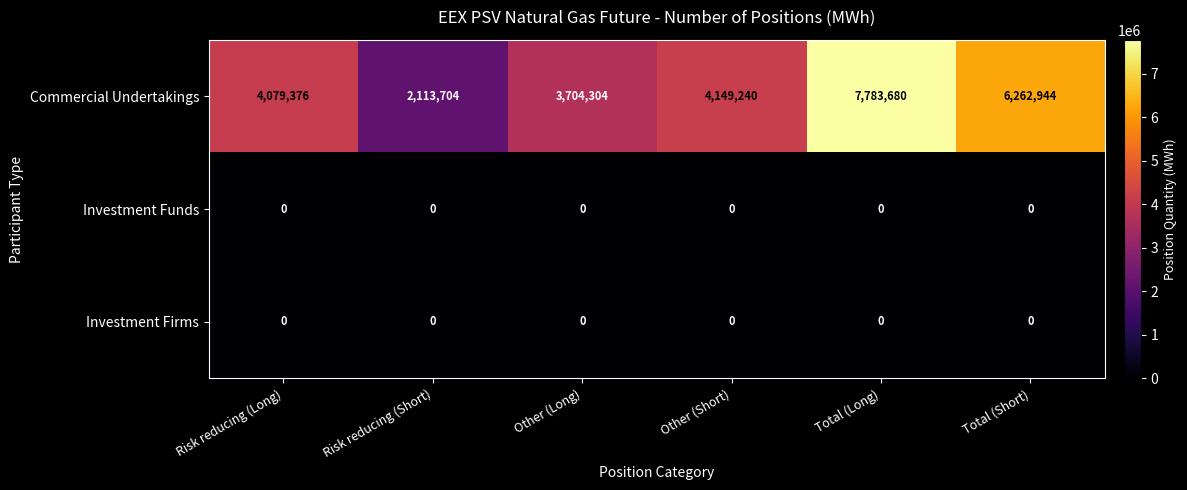

Reading left to right, transcribe all the data shown in this chart.

Commercial Undertakings: Risk reducing (Long)=4079376	Risk reducing (Short)=2113704	Other (Long)=3704304	Other (Short)=4149240	Total (Long)=7783680	Total (Short)=6262944
Investment Funds: Risk reducing (Long)=0	Risk reducing (Short)=0	Other (Long)=0	Other (Short)=0	Total (Long)=0	Total (Short)=0
Investment Firms: Risk reducing (Long)=0	Risk reducing (Short)=0	Other (Long)=0	Other (Short)=0	Total (Long)=0	Total (Short)=0